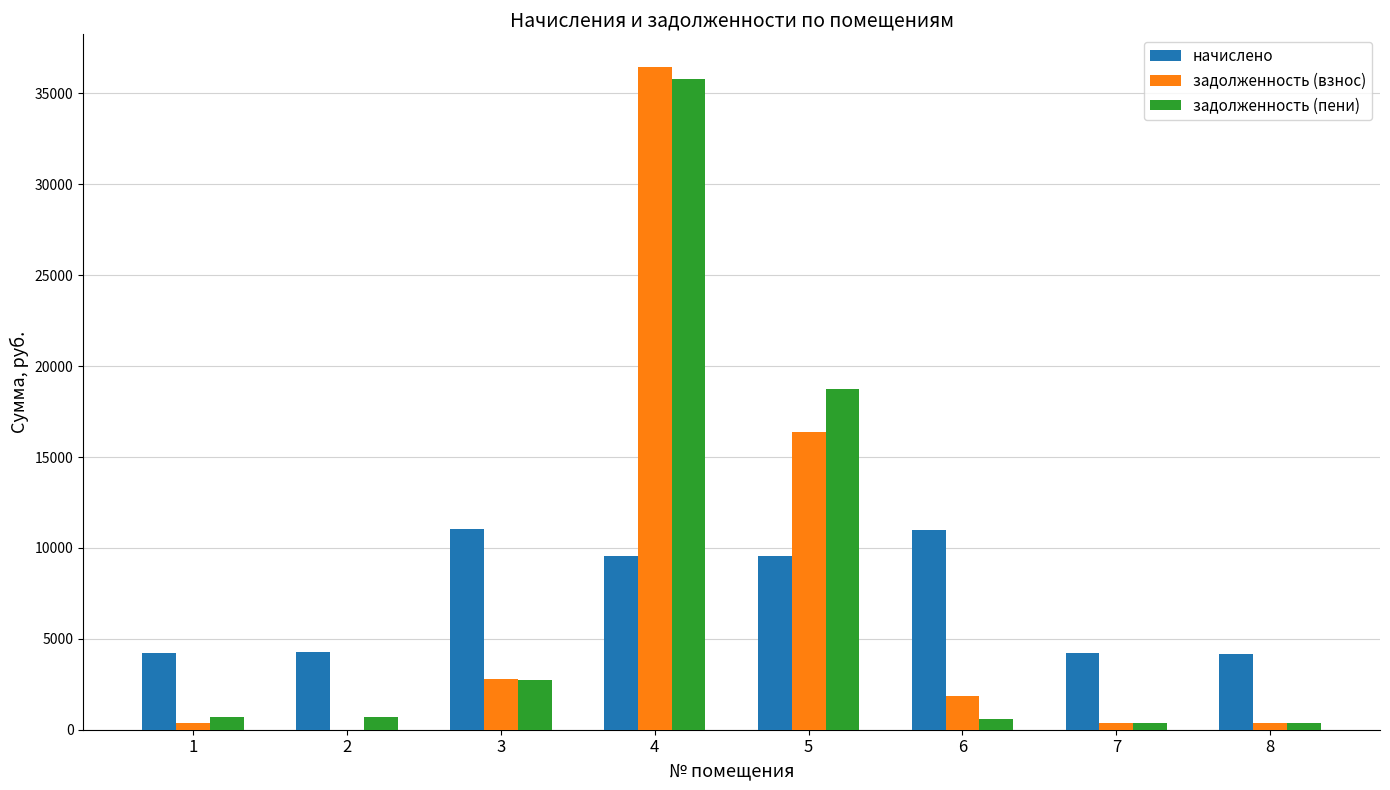

What is the sum of all задолженность (взнос) values?

58463.7